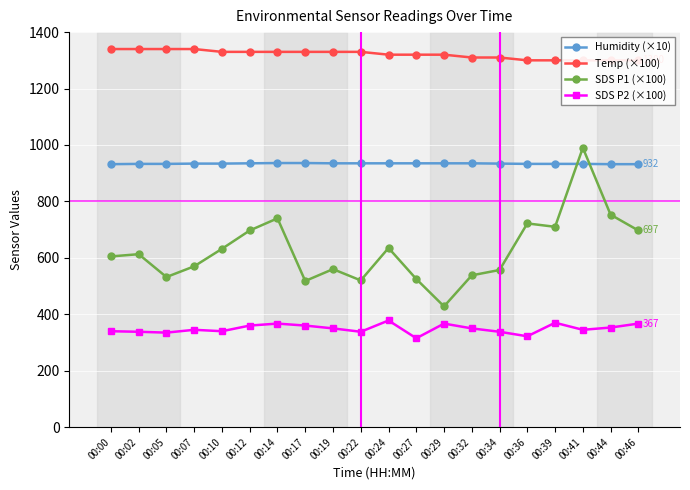

What is the average value of the Humidity (×10) series?

934